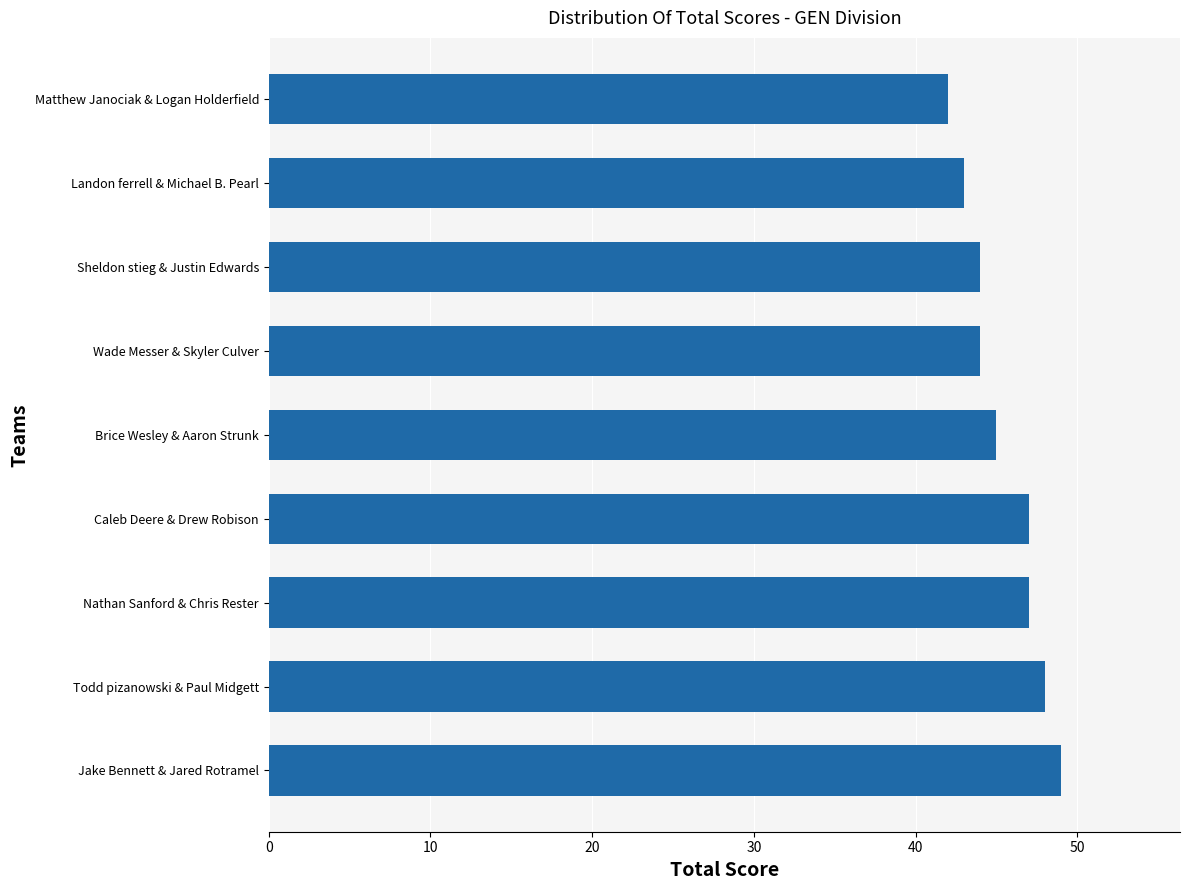

What is the average value?

45